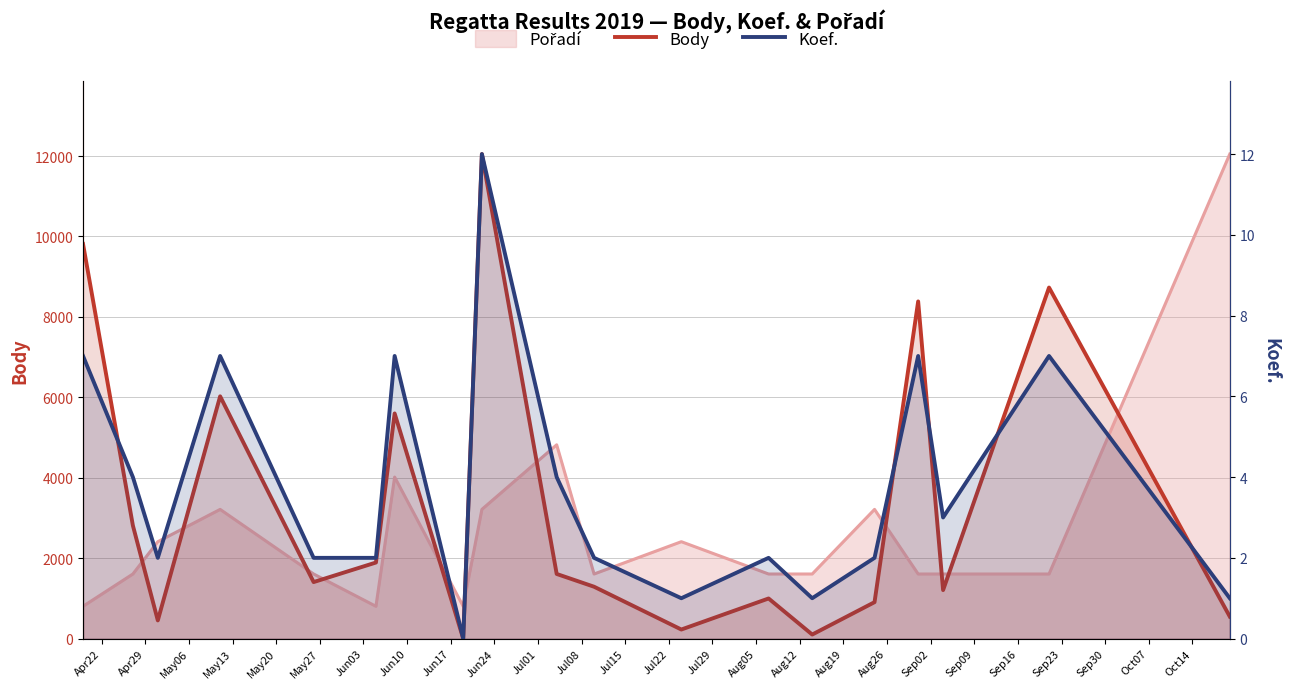

The Body series shows 1513 at Jul29. True or false?

False